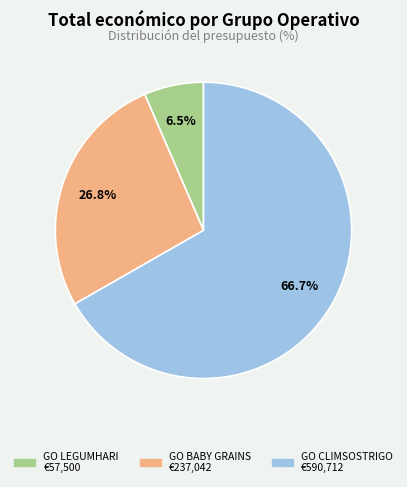

Which slice is the largest?

GO CLIMSOSTRIGO